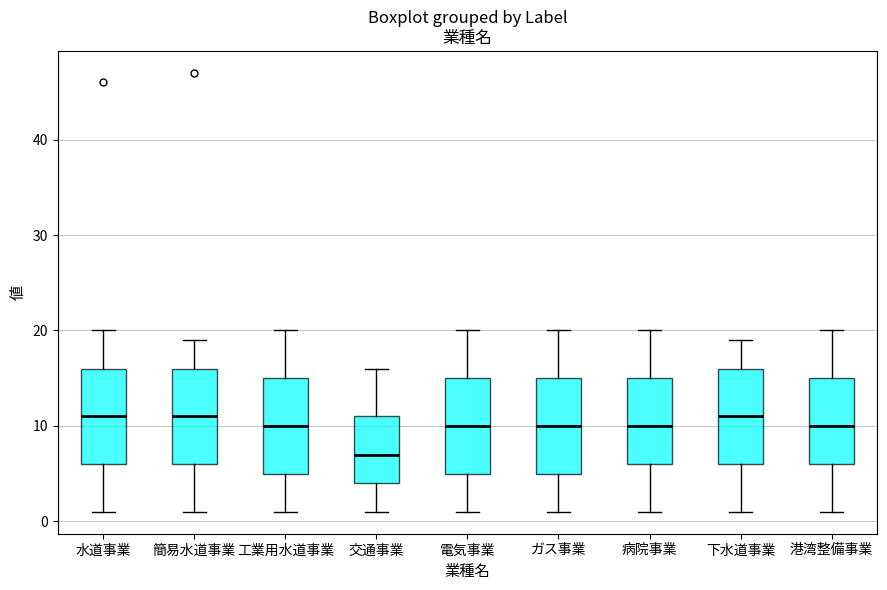

Reading left to right, read every box against the y-axis: the position of its median line, the range the box covers, and the ends of its whiskers. The values are not printed on the chart, so give them approximately, as read against the axis.

水道事業: median 11, box 6 to 16, whiskers 1 to 20
簡易水道事業: median 11, box 6 to 16, whiskers 1 to 19
工業用水道事業: median 10, box 5 to 15, whiskers 1 to 20
交通事業: median 7, box 4 to 11, whiskers 1 to 16
電気事業: median 10, box 5 to 15, whiskers 1 to 20
ガス事業: median 10, box 5 to 15, whiskers 1 to 20
病院事業: median 10, box 6 to 15, whiskers 1 to 20
下水道事業: median 11, box 6 to 16, whiskers 1 to 19
港湾整備事業: median 10, box 6 to 15, whiskers 1 to 20